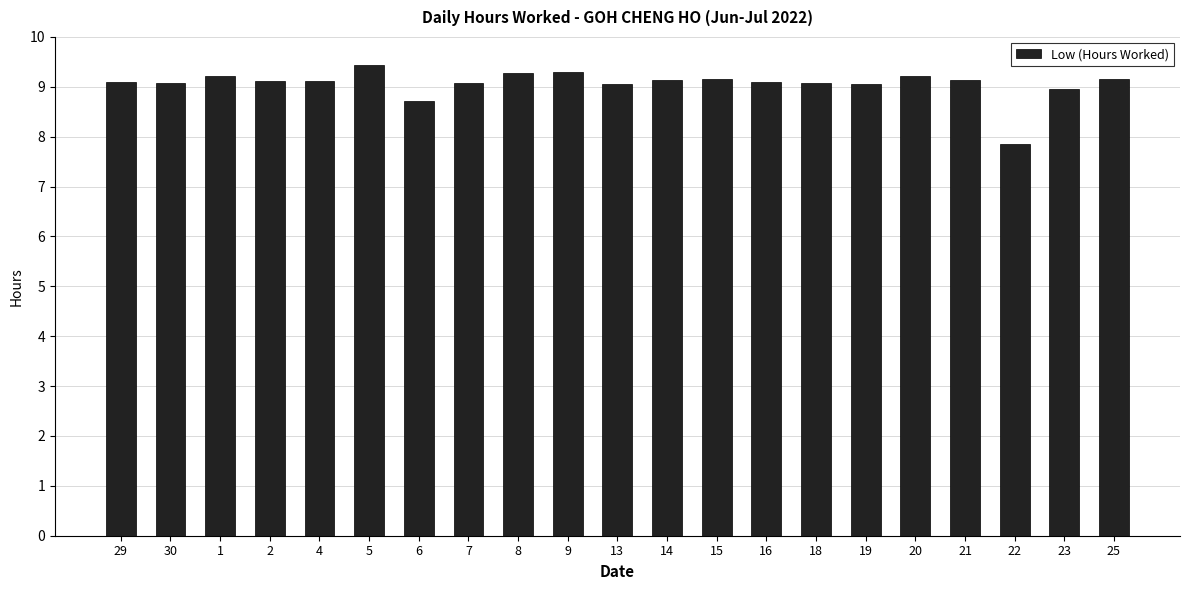

What position from the right is 25?

1